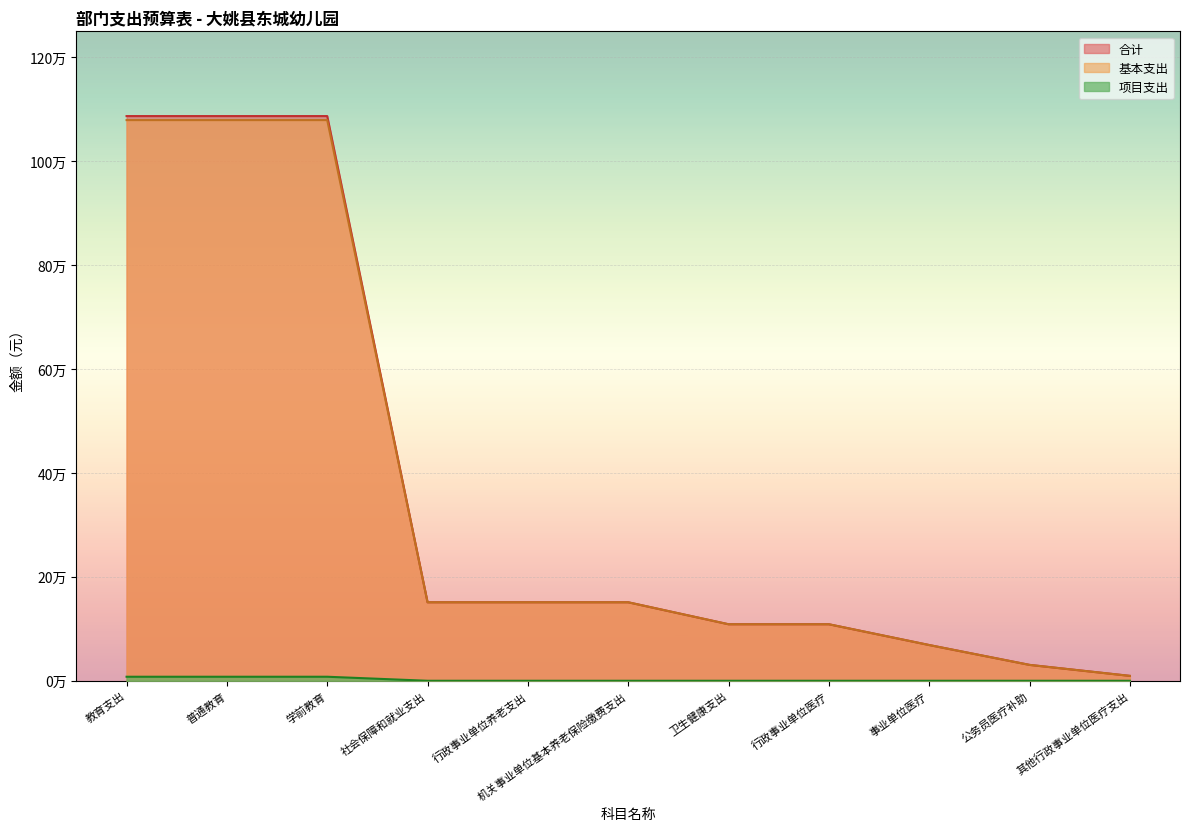

Rank the categories by value from highest to lowest.

教育支出, 普通教育, 学前教育, 社会保障和就业支出, 行政事业单位养老支出, 机关事业单位基本养老保险缴费支出, 卫生健康支出, 行政事业单位医疗, 事业单位医疗, 公务员医疗补助, 其他行政事业单位医疗支出